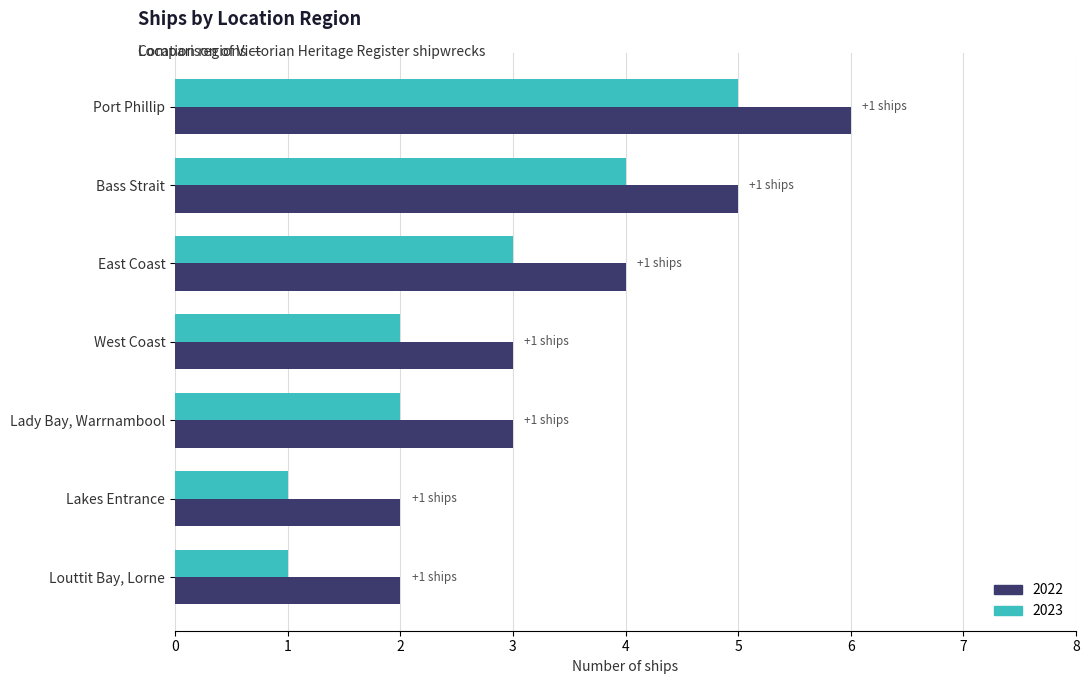

What are all the series names shown in the legend?

2022, 2023